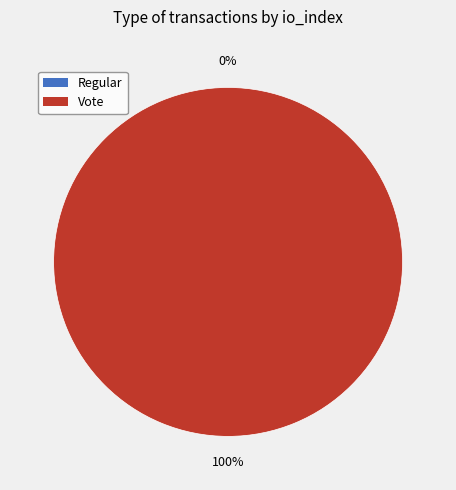

What is the change in value from Regular to Vote?

+3